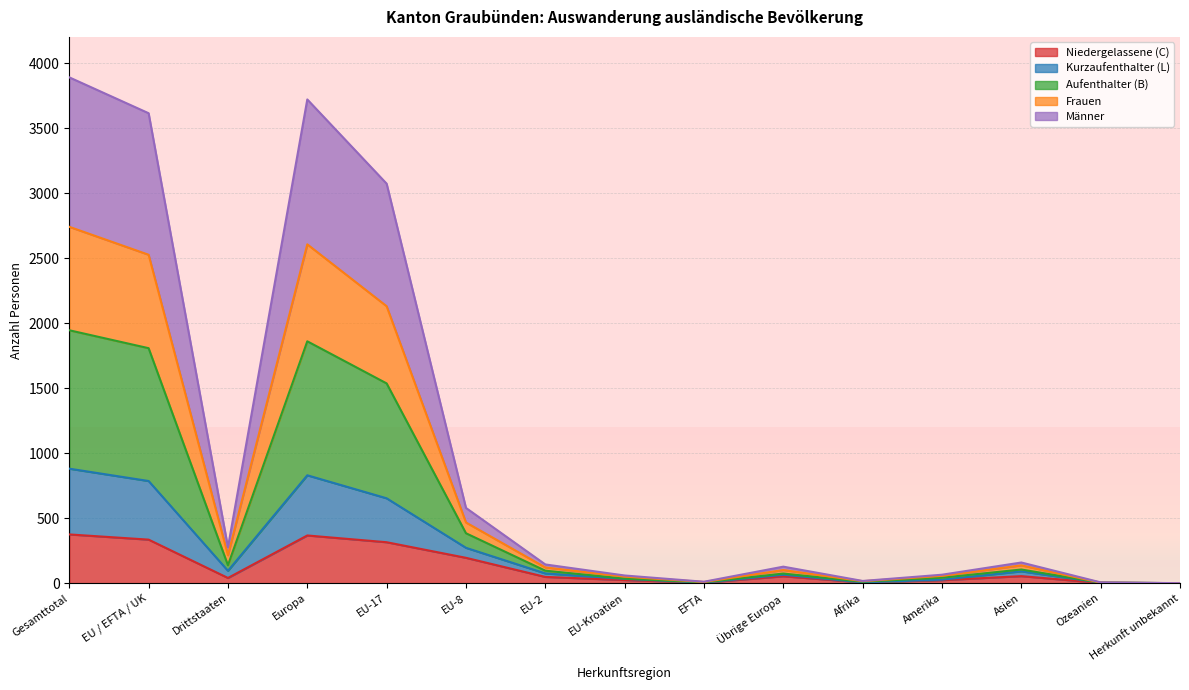

What is the difference between the maximum and minimum values in the Niedergelassene (C) series?

375